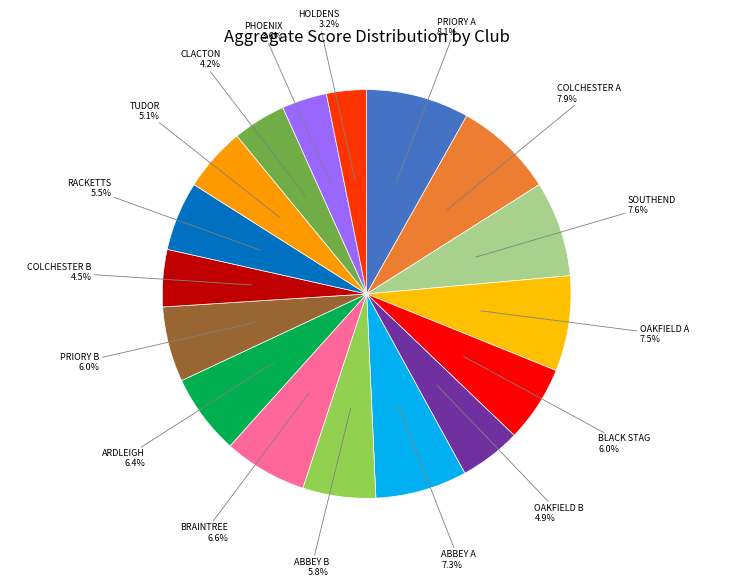

Which category has the biggest portion of the pie?

PRIORY A